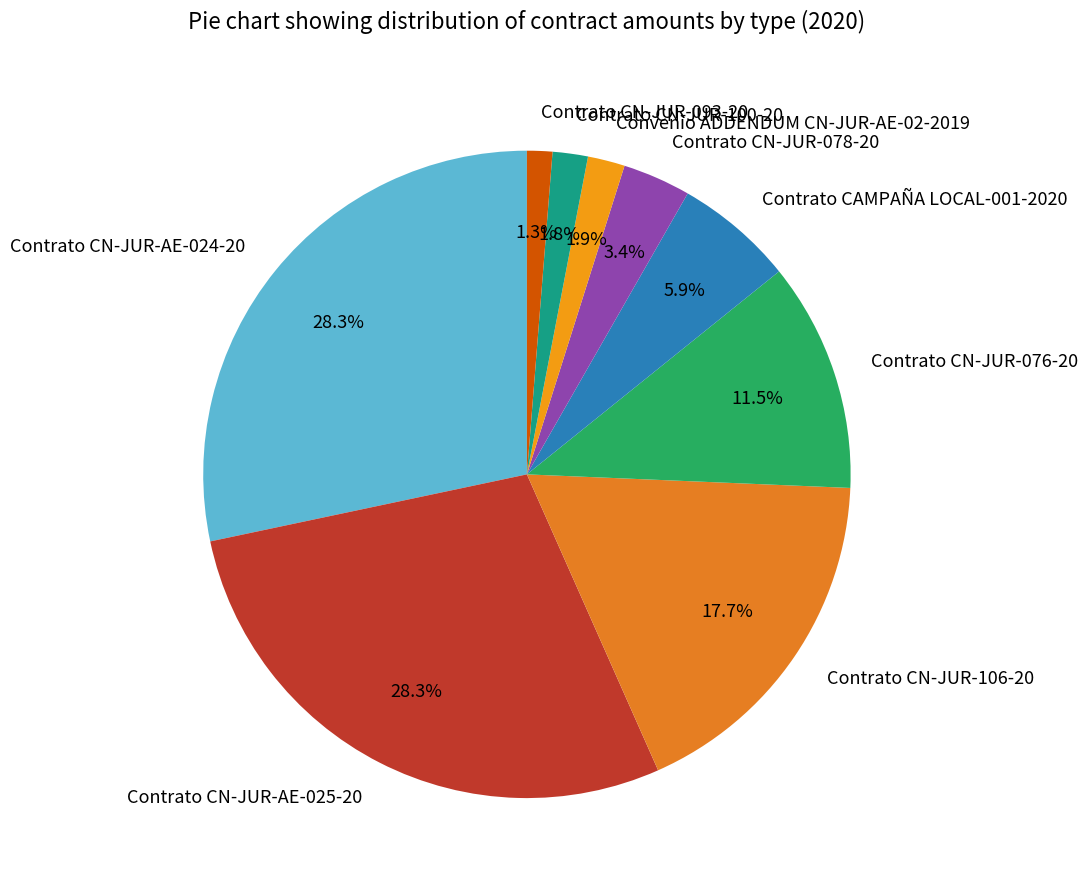

What is the ratio of the value at Contrato CN-JUR-076-20 to the value at Contrato CN-JUR-106-20?

0.6